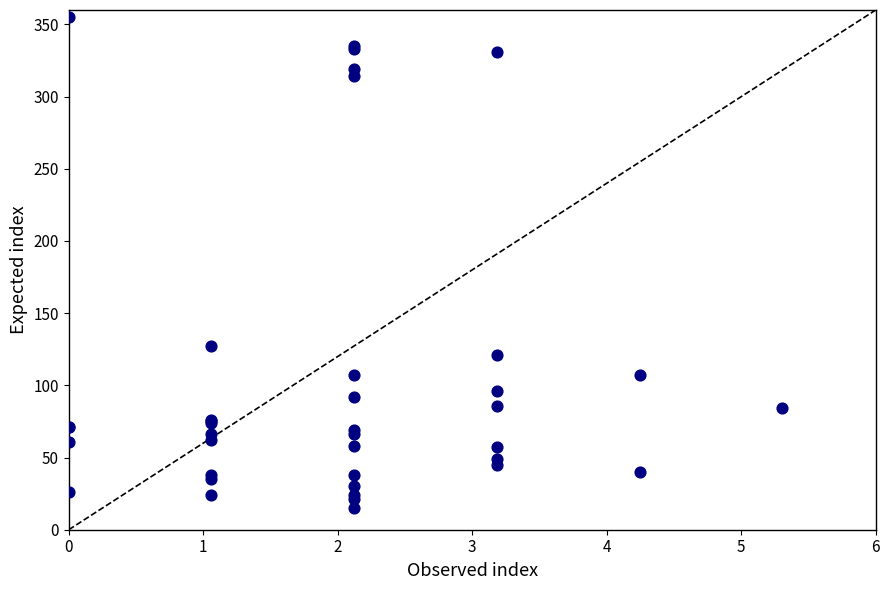

What Y value in the scatter plot is closest to 185?

127